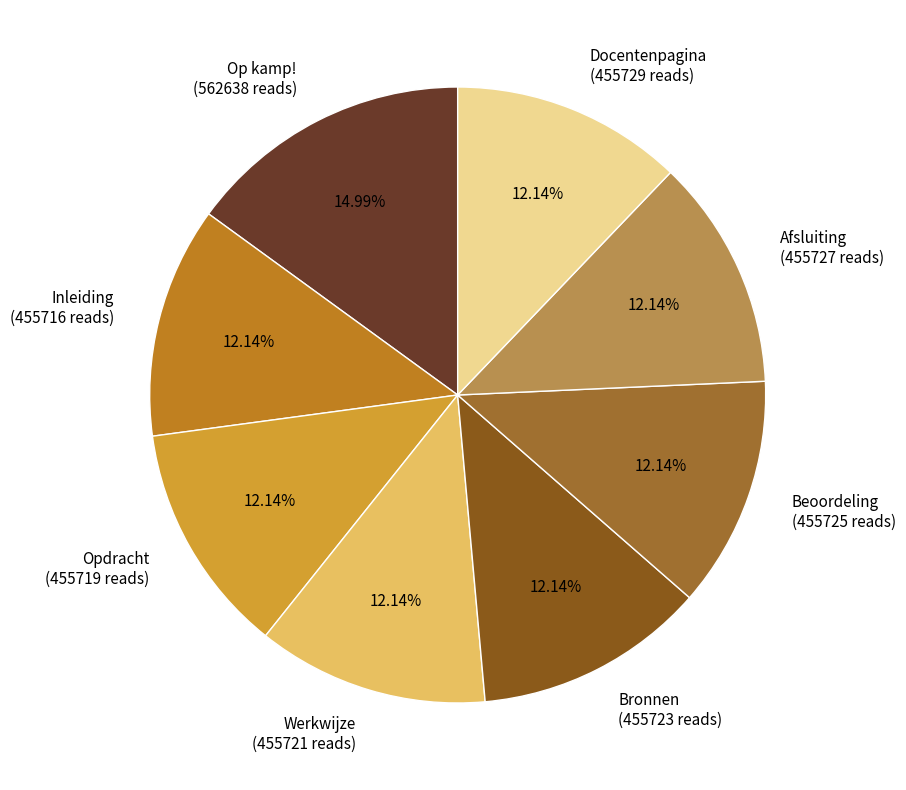

Is the sum of Op kamp! (562638 reads) and Beoordeling (455725 reads) greater than half?

No